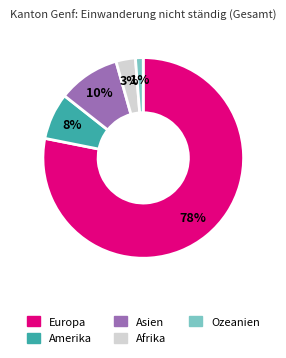

How many segments does this pie chart have?

5